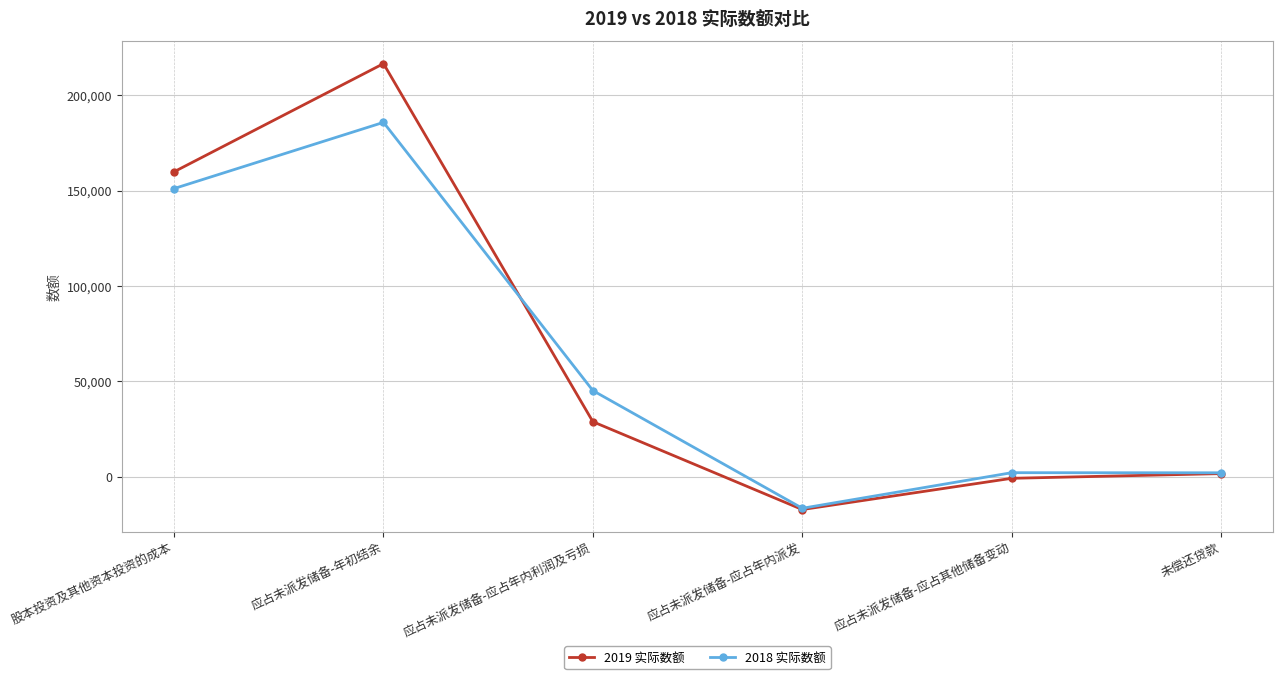

Count the number of data series in this chart.

2